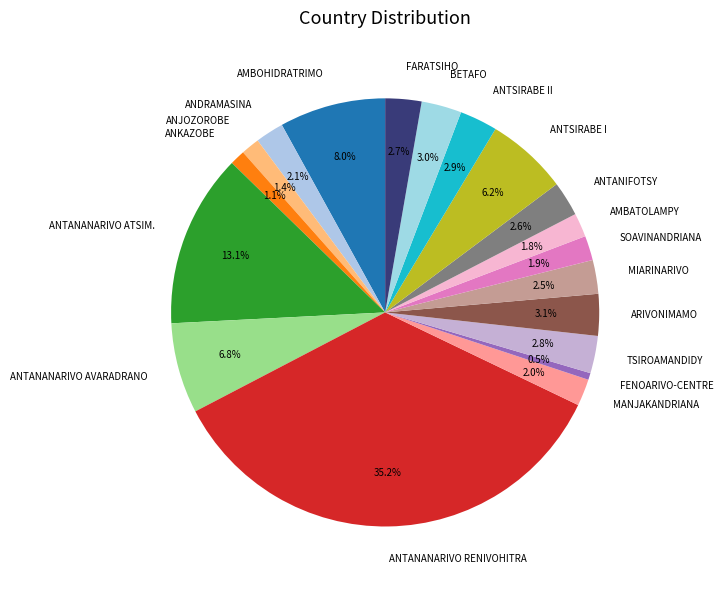

Is ANJOZOROBE the majority of the pie?

No